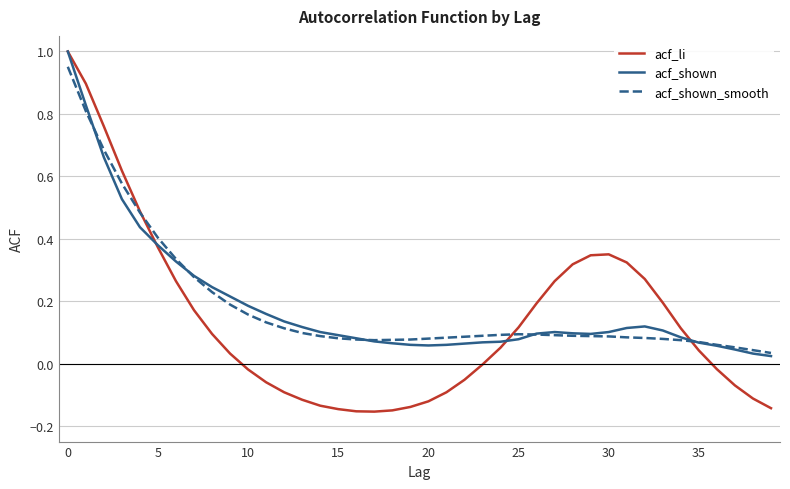

Which series has the widest spread of values?

acf_li